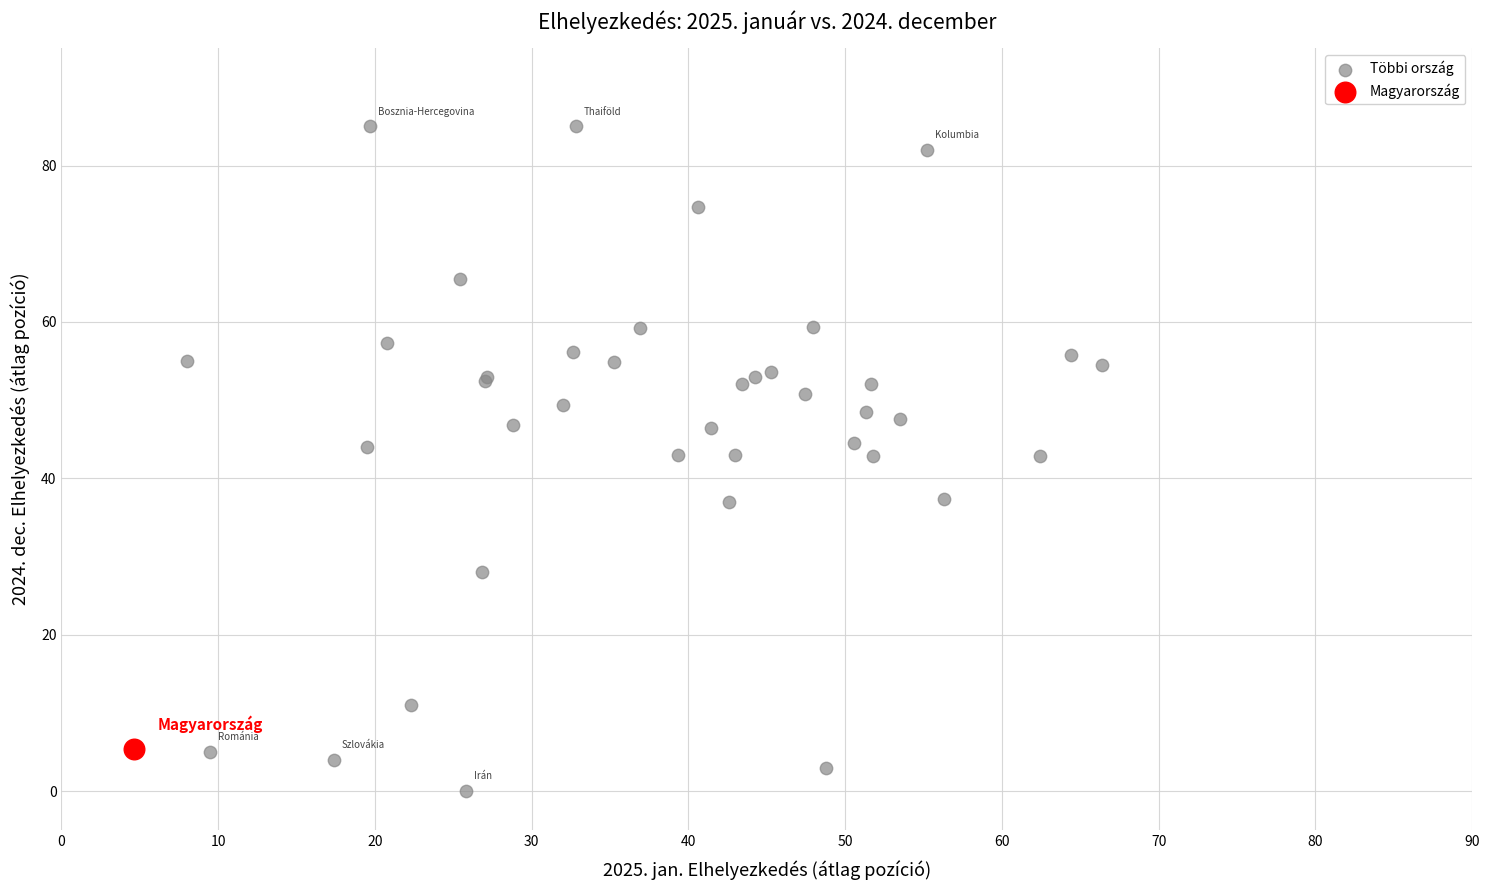

What are all the series names shown in the legend?

Többi ország, Magyarország